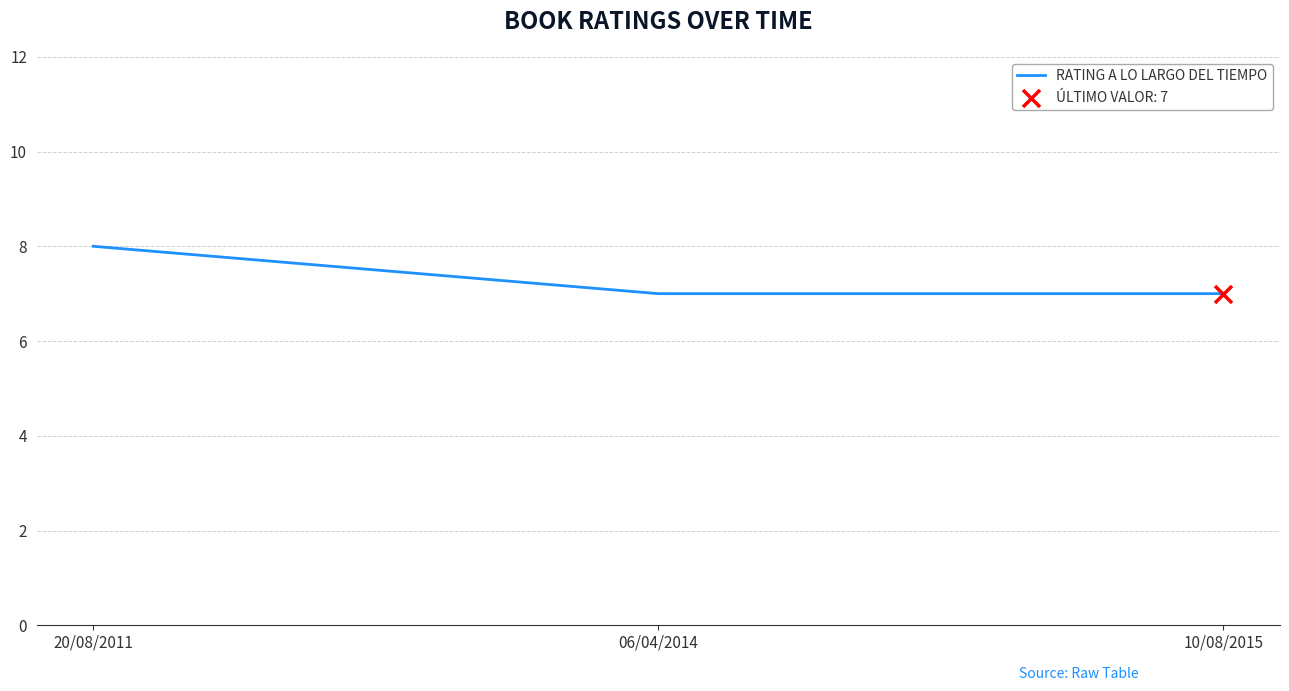

What is the ratio of the value at 10/08/2015 to the value at 20/08/2011?

0.9